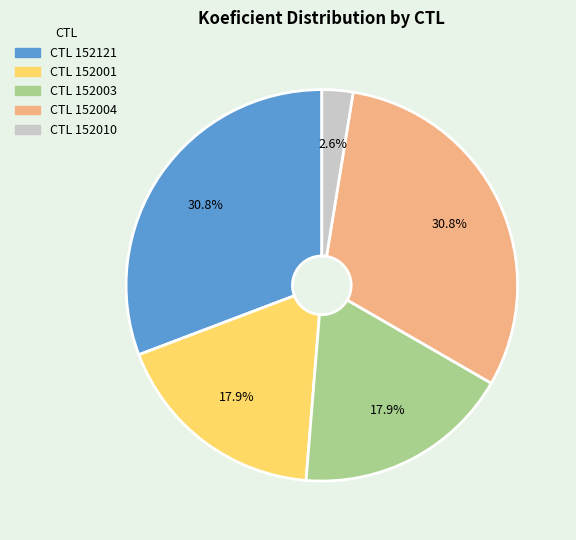

Does any single category account for the majority?

No